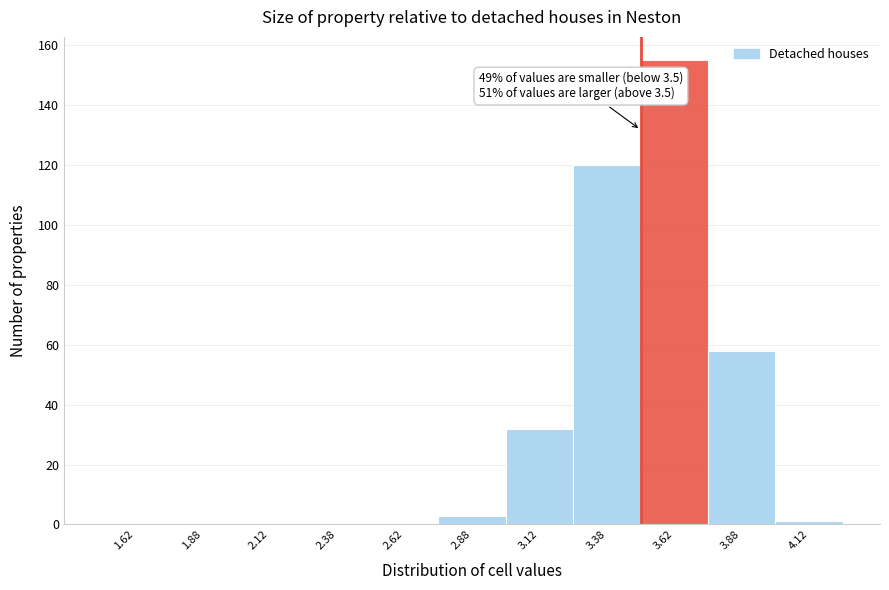

Which range on the x-axis has the tallest bar?

3.50 to 3.75